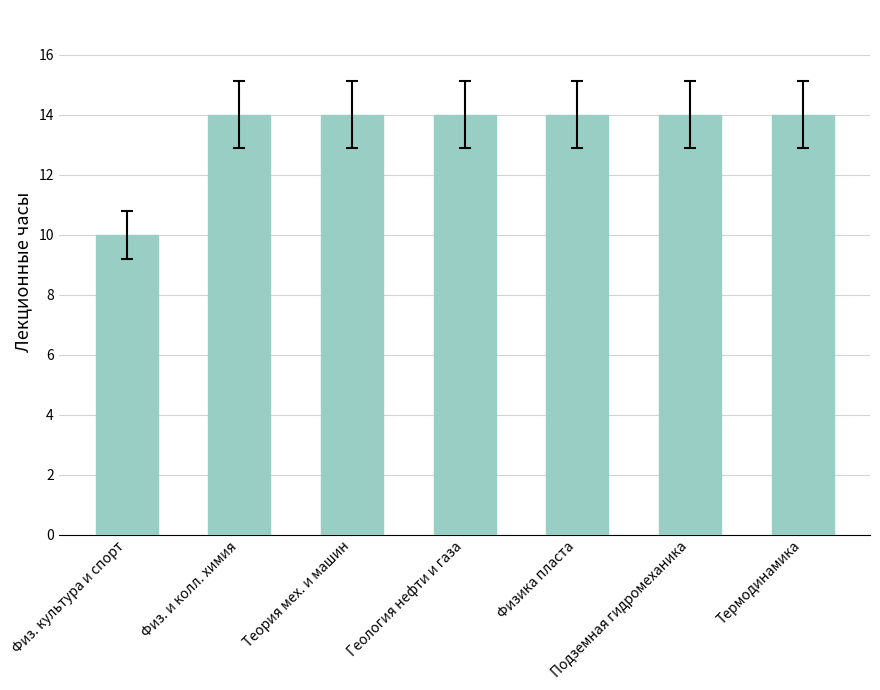

Are the bars horizontal?

No